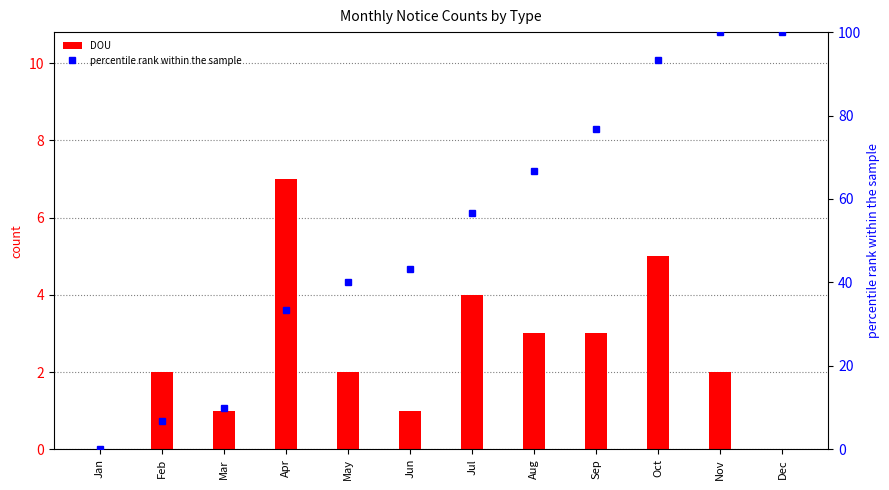

What is the value of the percentile rank within the sample bar at the 12th from the left?

100.0